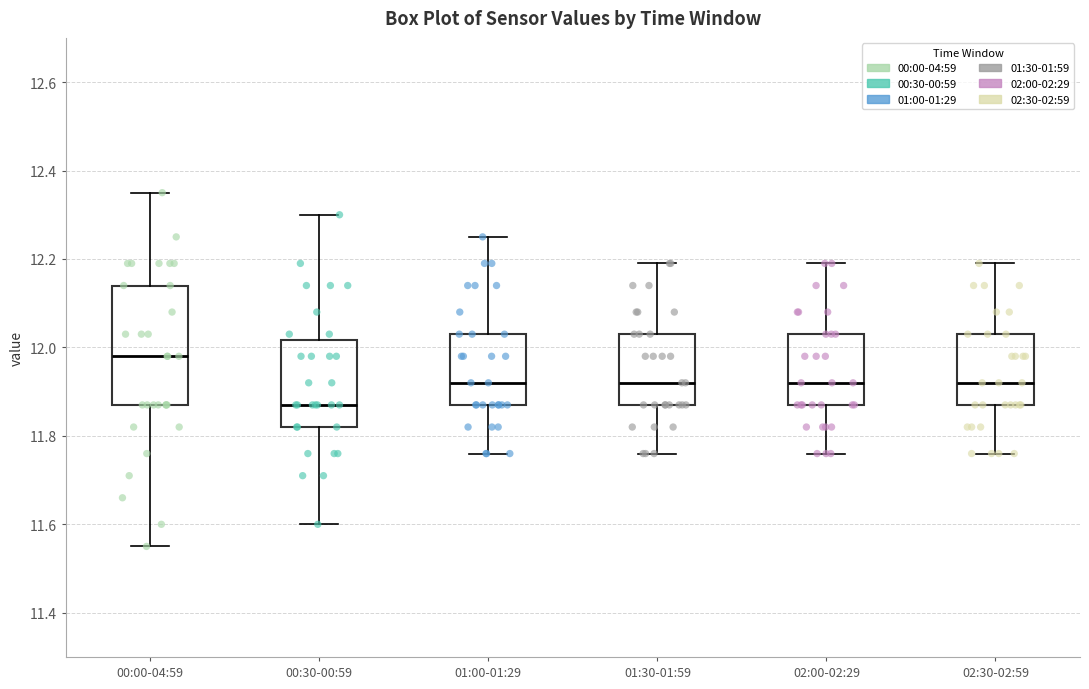

Which box's median line is the lowest?

00:30-00:59